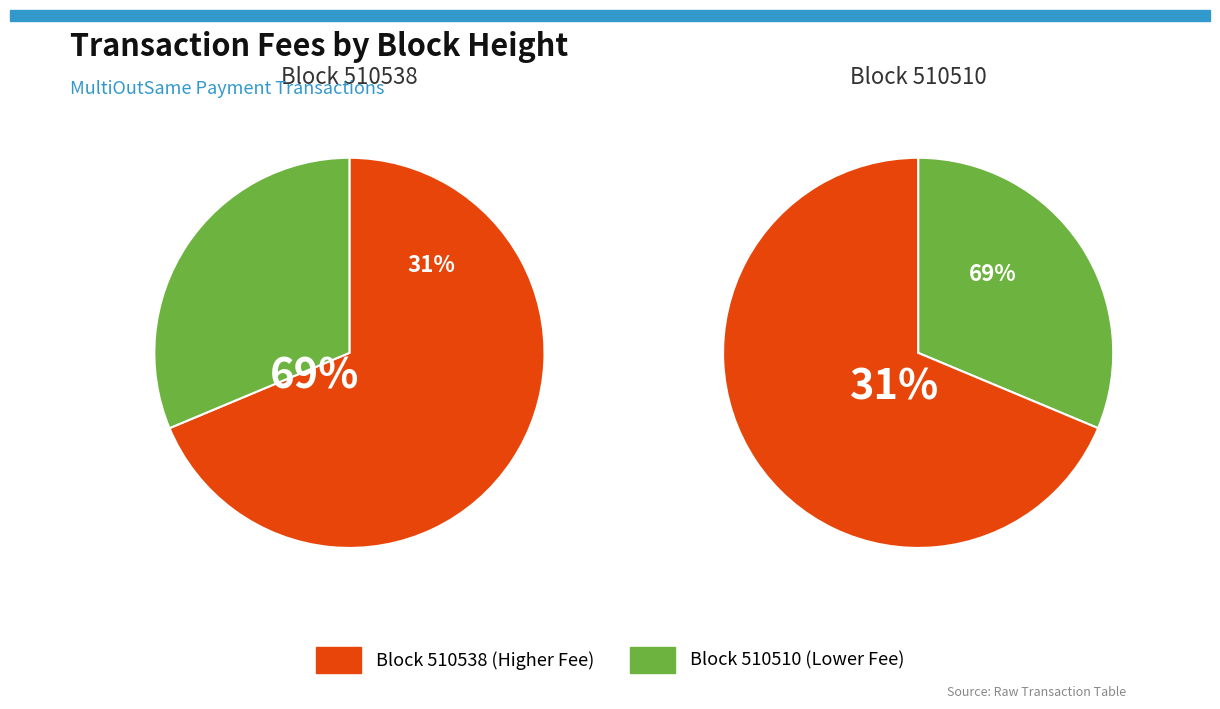

Which has a higher value, 510538 or 510510?

510538